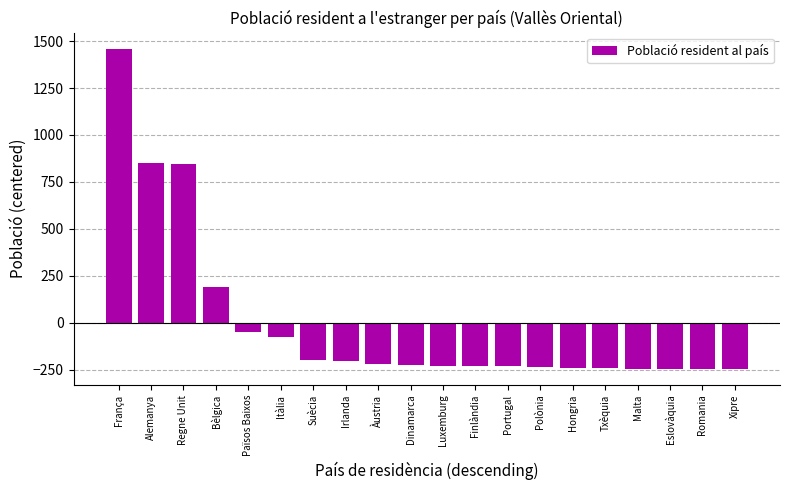

Between Àustria and Malta, which is larger?

Àustria